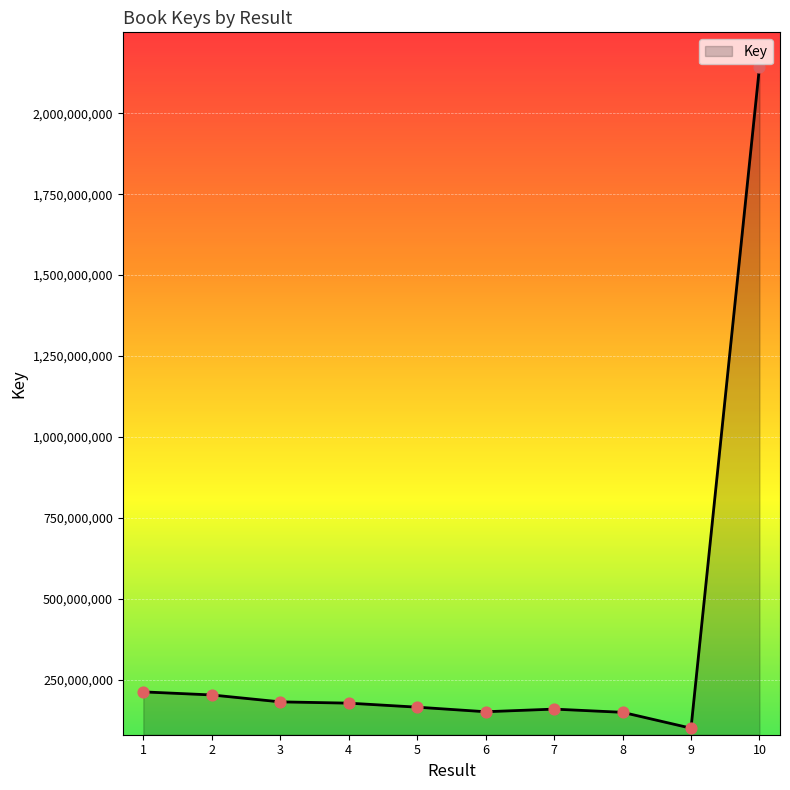

What is the ratio of the value at 6 to the value at 3?

0.8